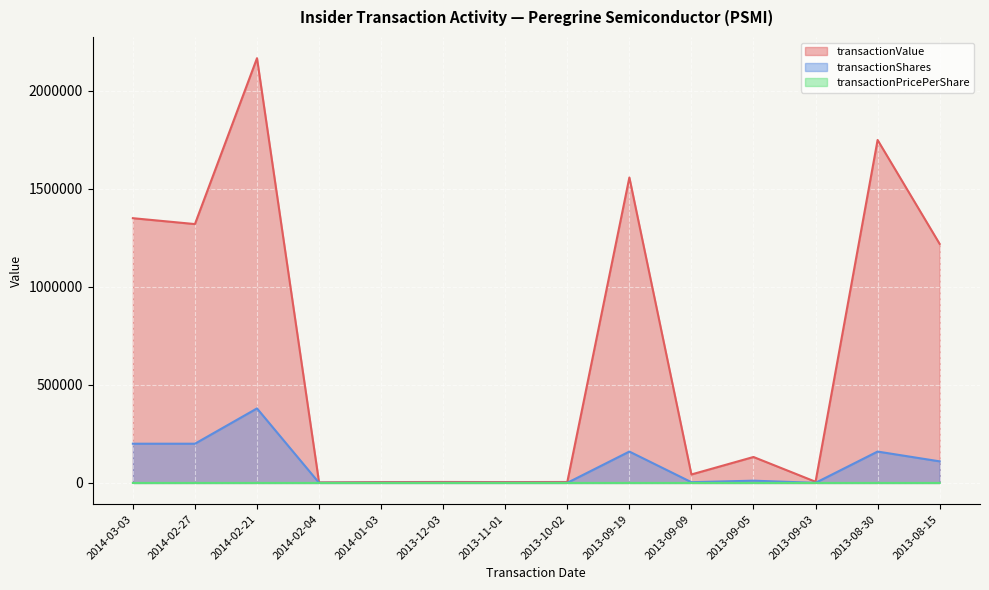

True or false: transactionPricePerShare and transactionShares intersect in this chart.

False